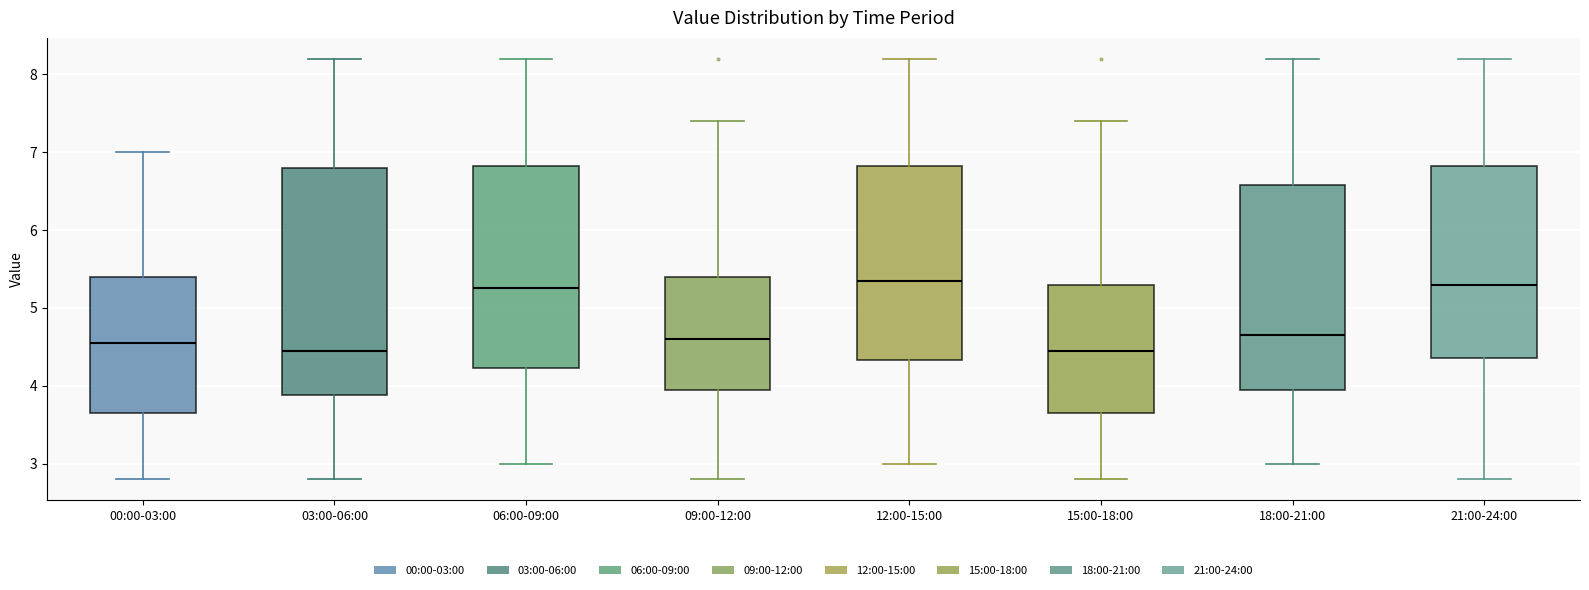

Reading left to right, read every box against the y-axis: the position of its median line, the range the box covers, and the ends of its whiskers. The values are not printed on the chart, so give them approximately, as read against the axis.

00:00-03:00: median 4.6, box 3.7 to 5.4, whiskers 2.8 to 7.0
03:00-06:00: median 4.5, box 3.9 to 6.8, whiskers 2.8 to 8.2
06:00-09:00: median 5.3, box 4.2 to 6.8, whiskers 3.0 to 8.2
09:00-12:00: median 4.6, box 4.0 to 5.4, whiskers 2.8 to 7.4
12:00-15:00: median 5.4, box 4.3 to 6.8, whiskers 3.0 to 8.2
15:00-18:00: median 4.5, box 3.7 to 5.3, whiskers 2.8 to 7.4
18:00-21:00: median 4.7, box 4.0 to 6.6, whiskers 3.0 to 8.2
21:00-24:00: median 5.3, box 4.4 to 6.8, whiskers 2.8 to 8.2